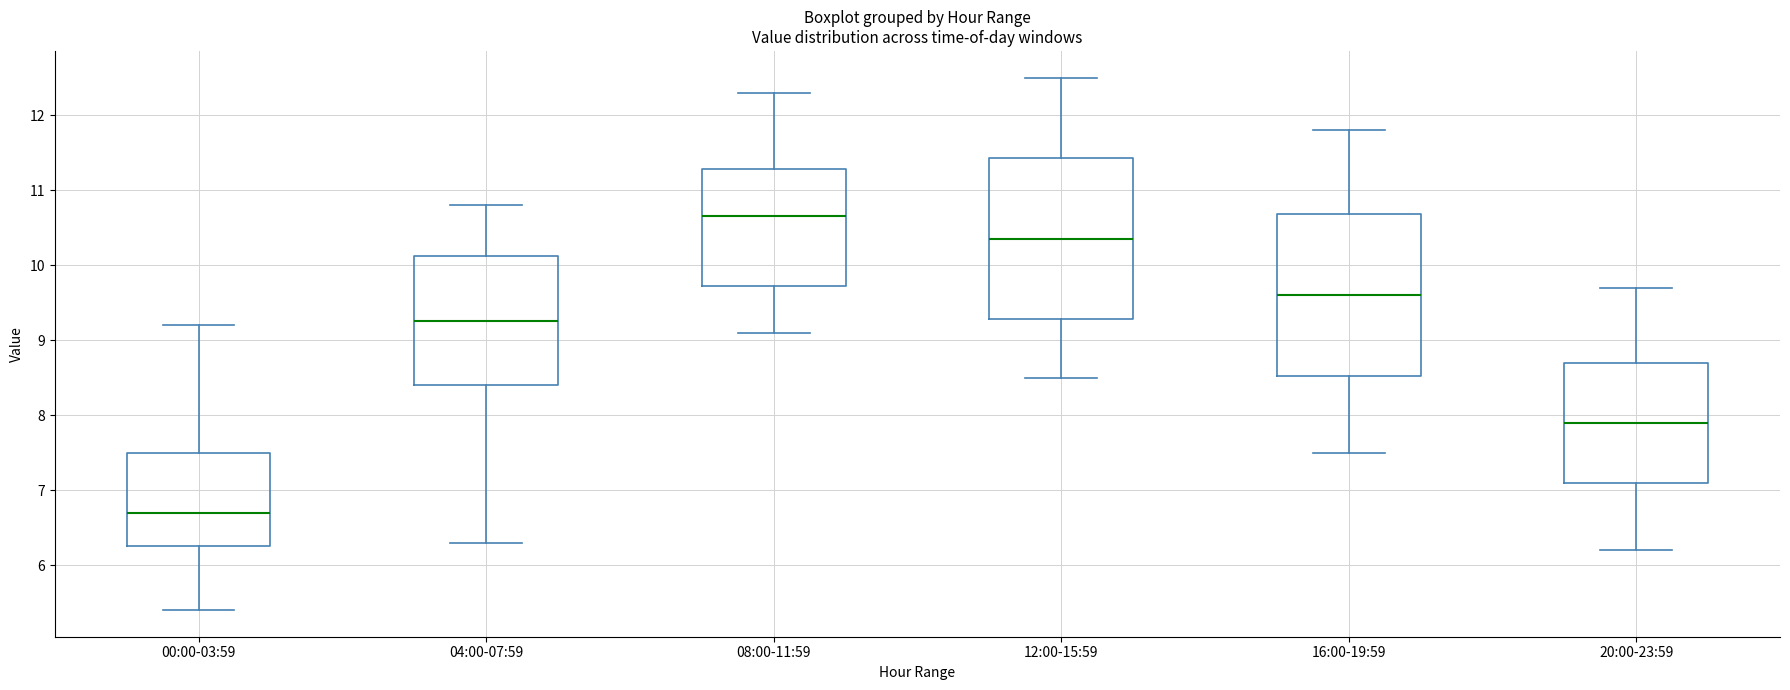

Reading left to right, transcribe this box plot: for each box, give where its median line is, the range the box spans, and where its two whiskers end, as read against the y-axis. The values are not printed on the chart, so give them approximately, as read against the axis.

00:00-03:59: median 6.7, box 6.3 to 7.5, whiskers 5.4 to 9.2
04:00-07:59: median 9.3, box 8.4 to 10.1, whiskers 6.3 to 10.8
08:00-11:59: median 10.7, box 9.7 to 11.3, whiskers 9.1 to 12.3
12:00-15:59: median 10.4, box 9.3 to 11.4, whiskers 8.5 to 12.5
16:00-19:59: median 9.6, box 8.5 to 10.7, whiskers 7.5 to 11.8
20:00-23:59: median 7.9, box 7.1 to 8.7, whiskers 6.2 to 9.7